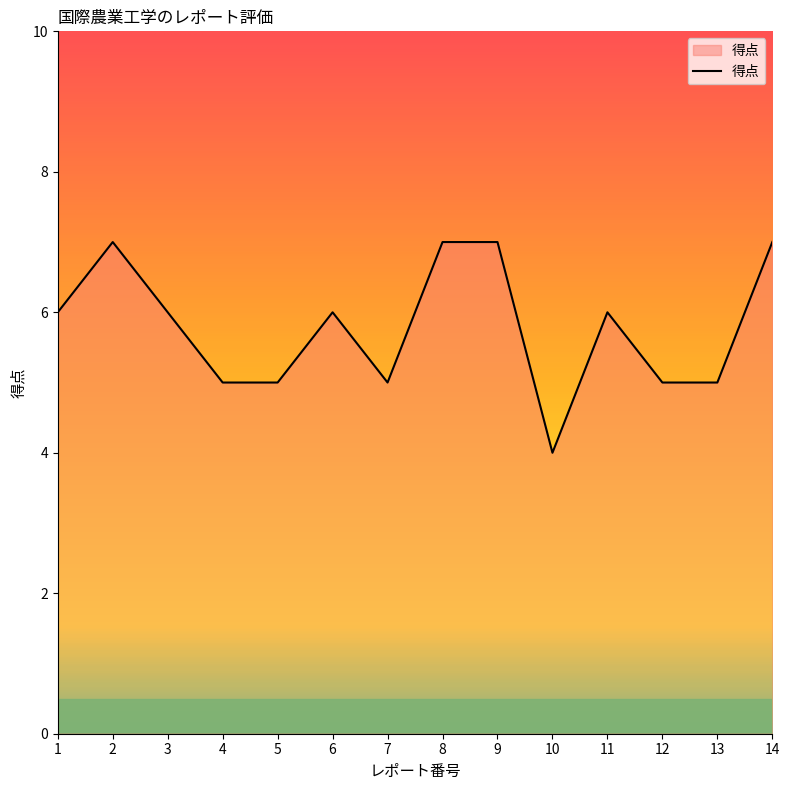

The chart shows a value of 6 at 6. True or false?

True